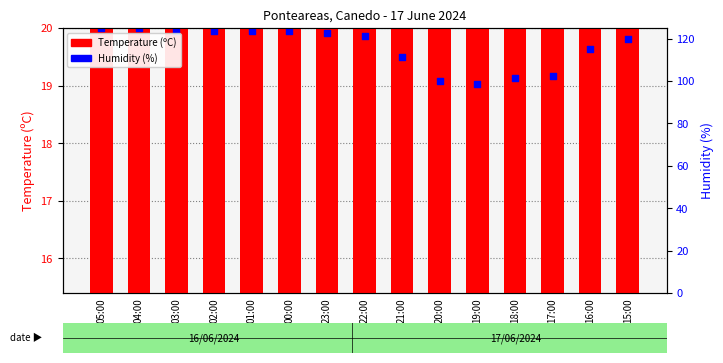

Is the value of Humidity (%) at 19:00 greater than the value of Temperature (C) at 04:00?

Yes